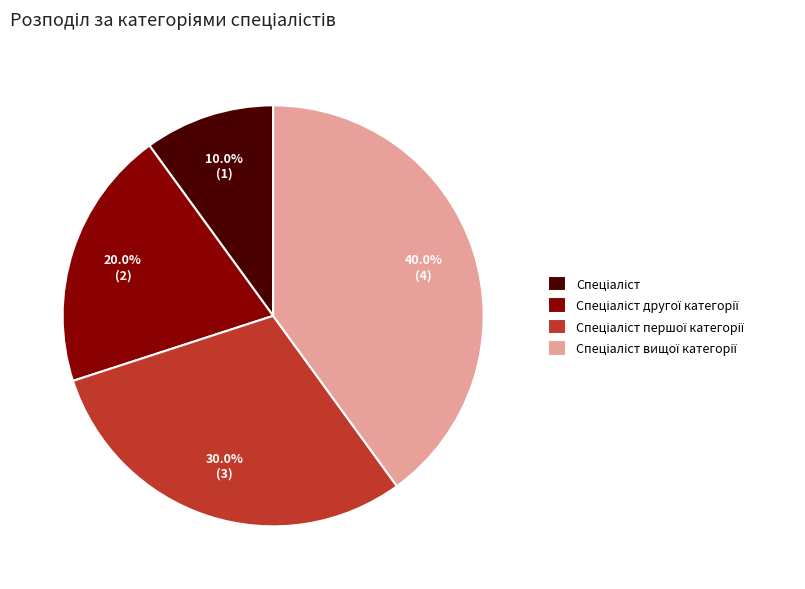

Does any single category account for the majority?

No